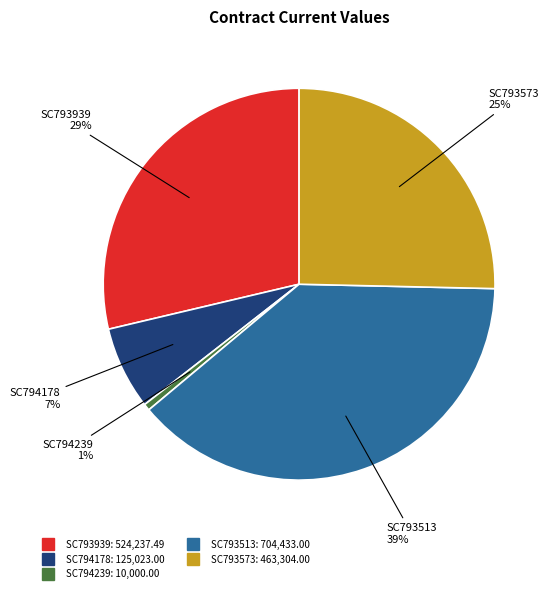

True or false: SC794178 accounts for 1% of the total.

False